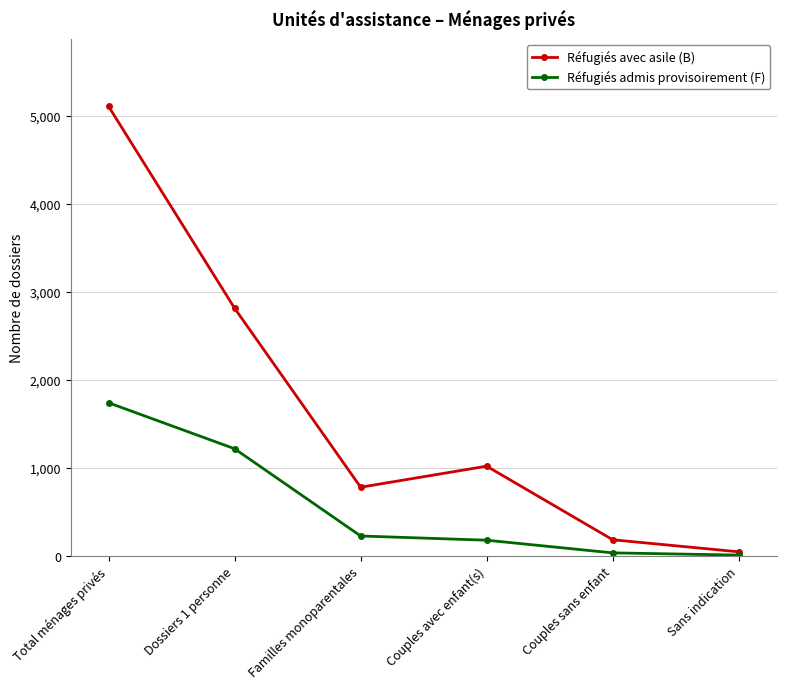

Is the value of Réfugiés admis provisoirement (F) at Sans indication greater than the value of Réfugiés avec asile (B) at Couples avec enfant(s)?

No